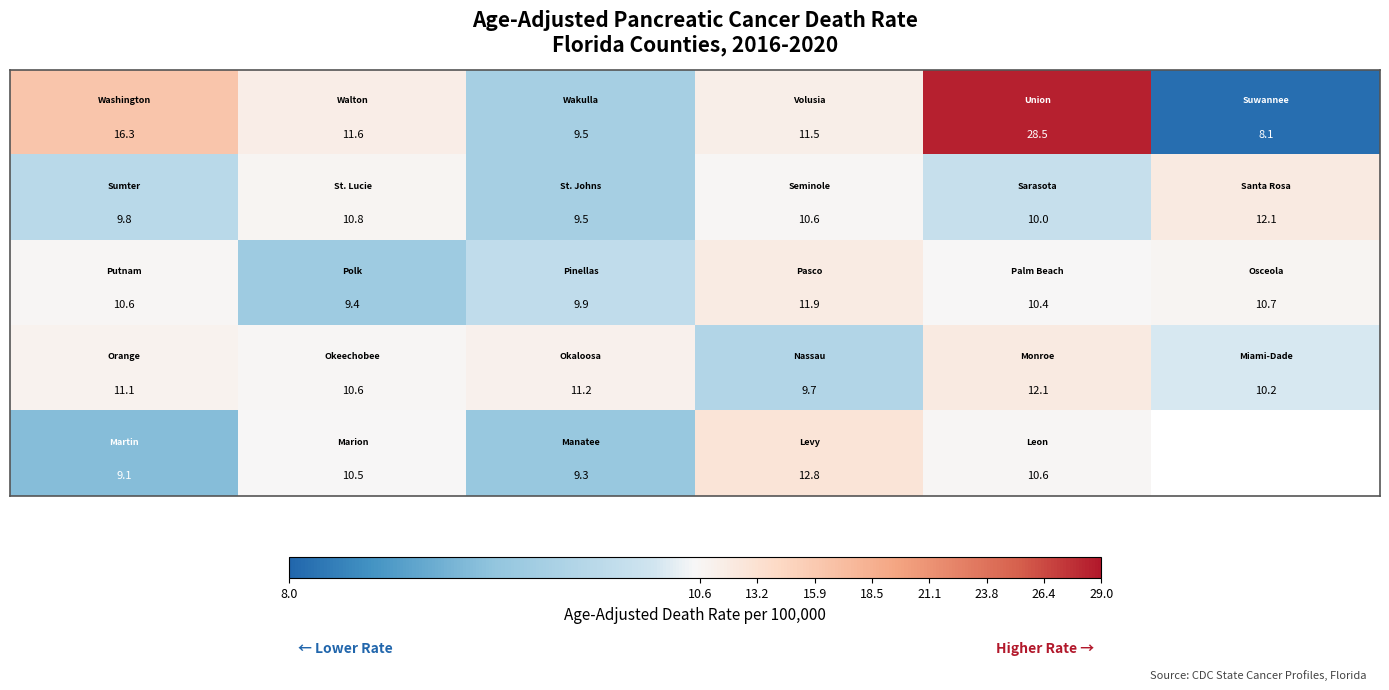

What is the greatest value displayed?

28.5